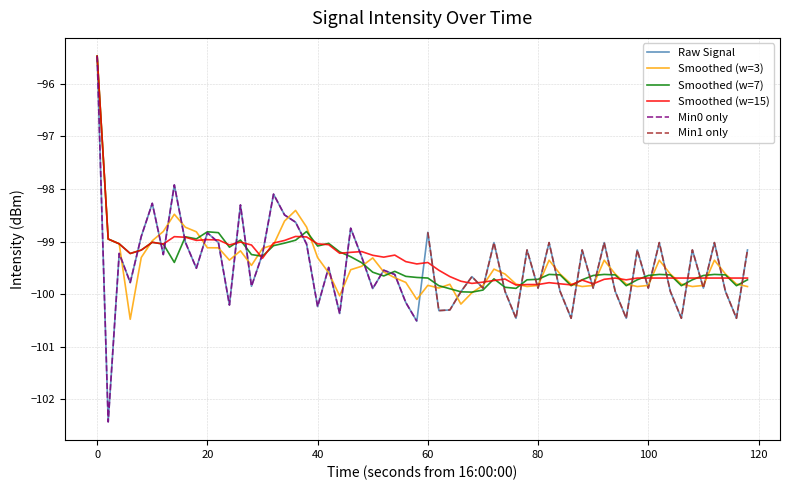

How many intersections are there between sec 0-58 and sec 60-118?

15